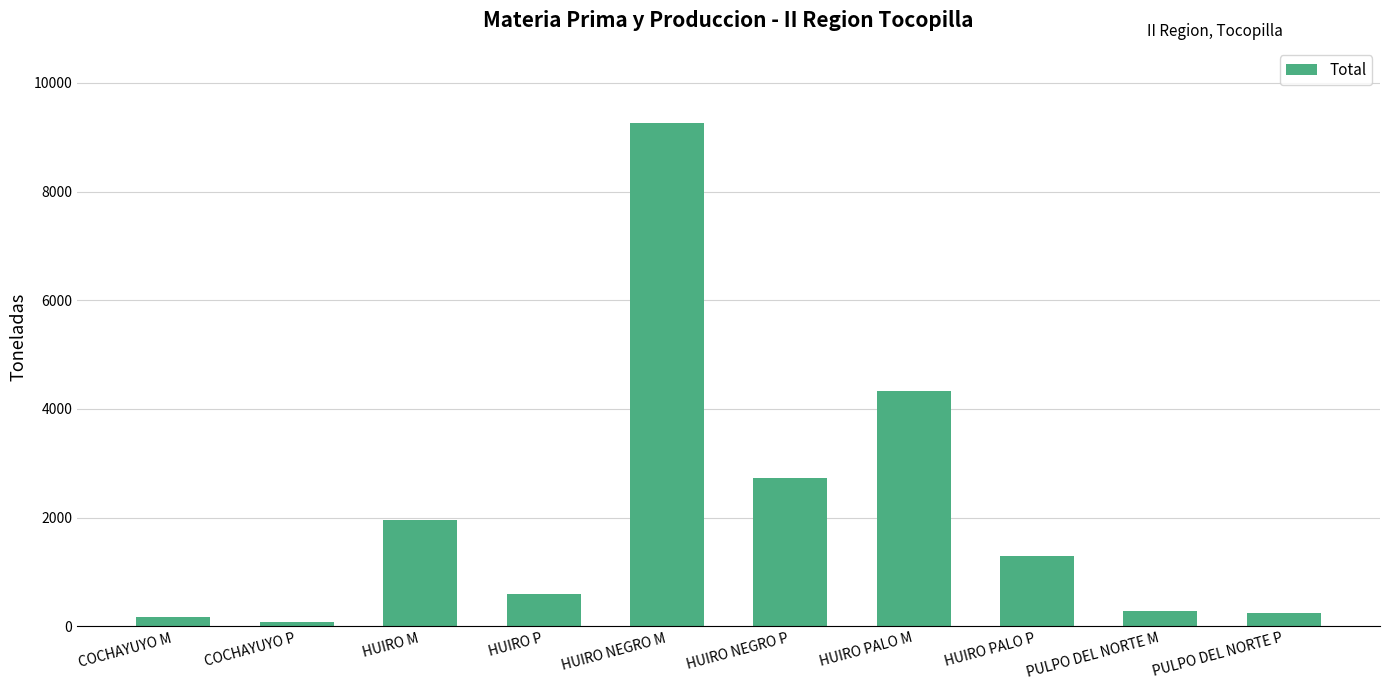

Is it true that the value at HUIRO M is 545?

False